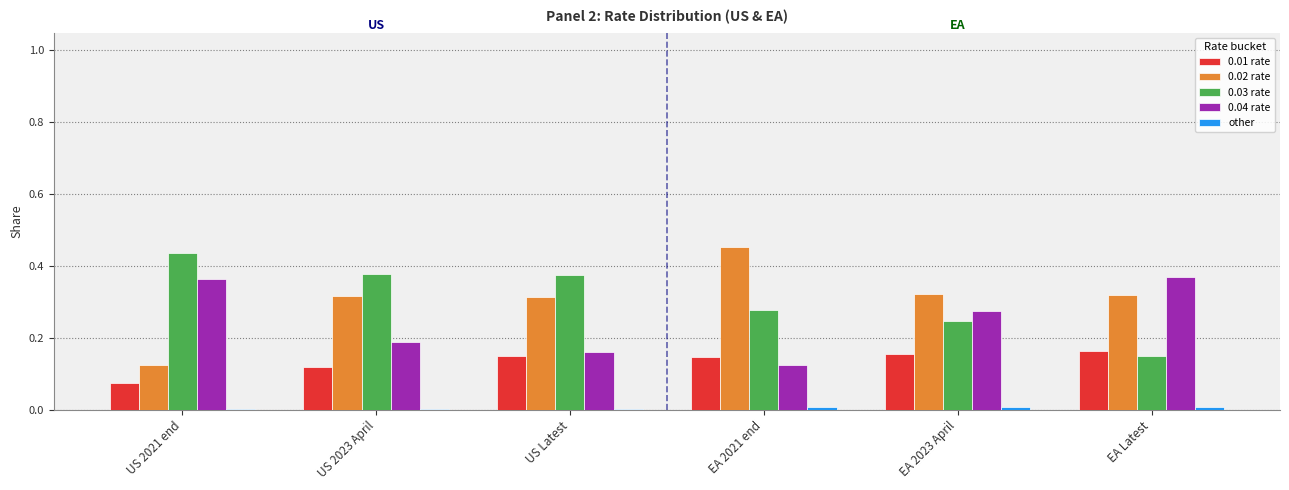

How many categories are shown in the chart?

6